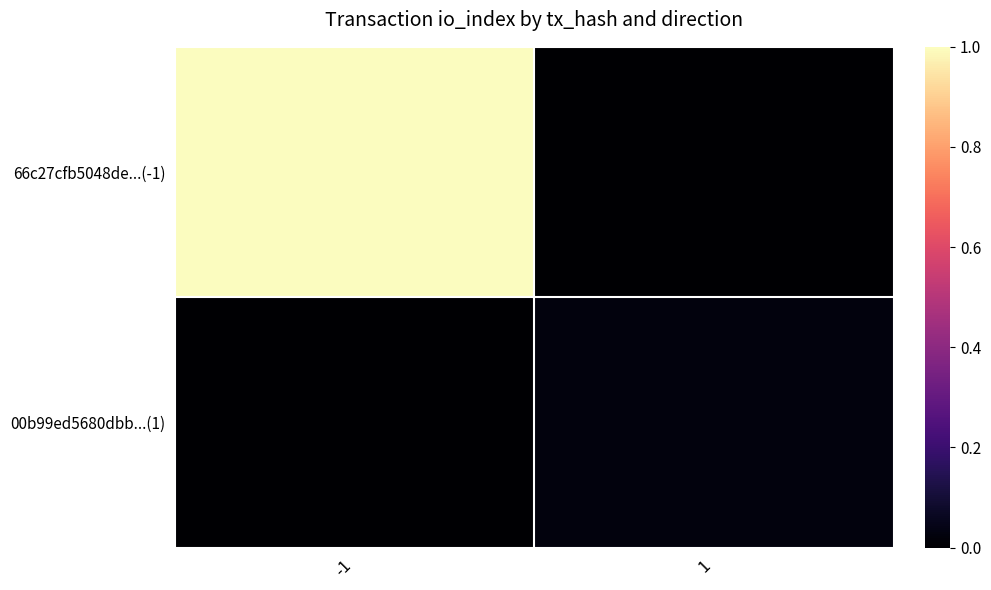

Which series changed the most between -1 and 1?

66c27cfb5048de...(-1)